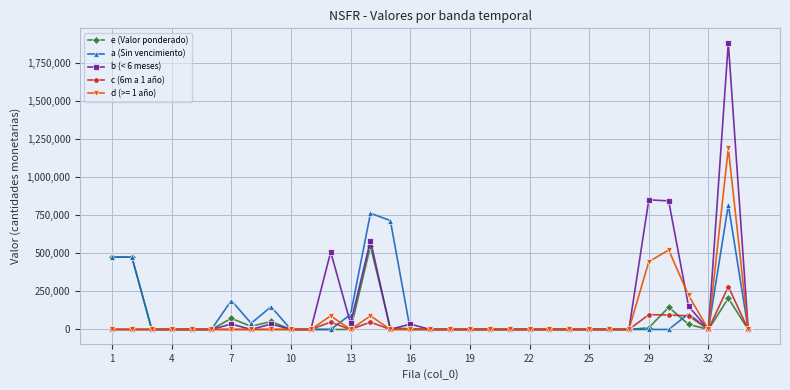

Which series has the widest spread of values?

b (< 6 meses)